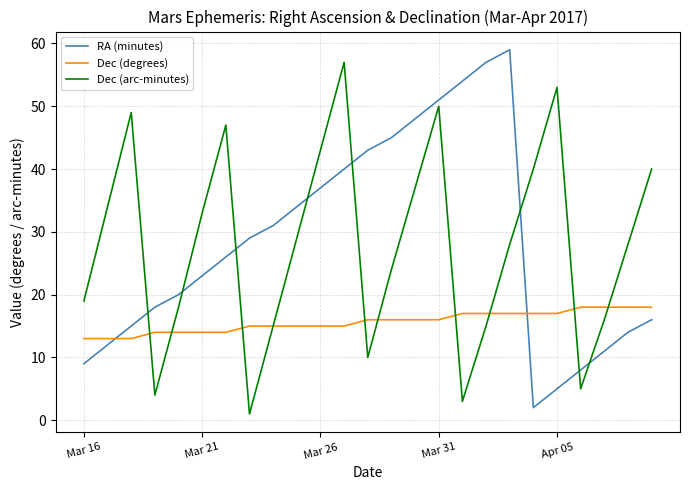

True or false: Dec (arc-minutes) and RA (minutes) cross at least once.

True